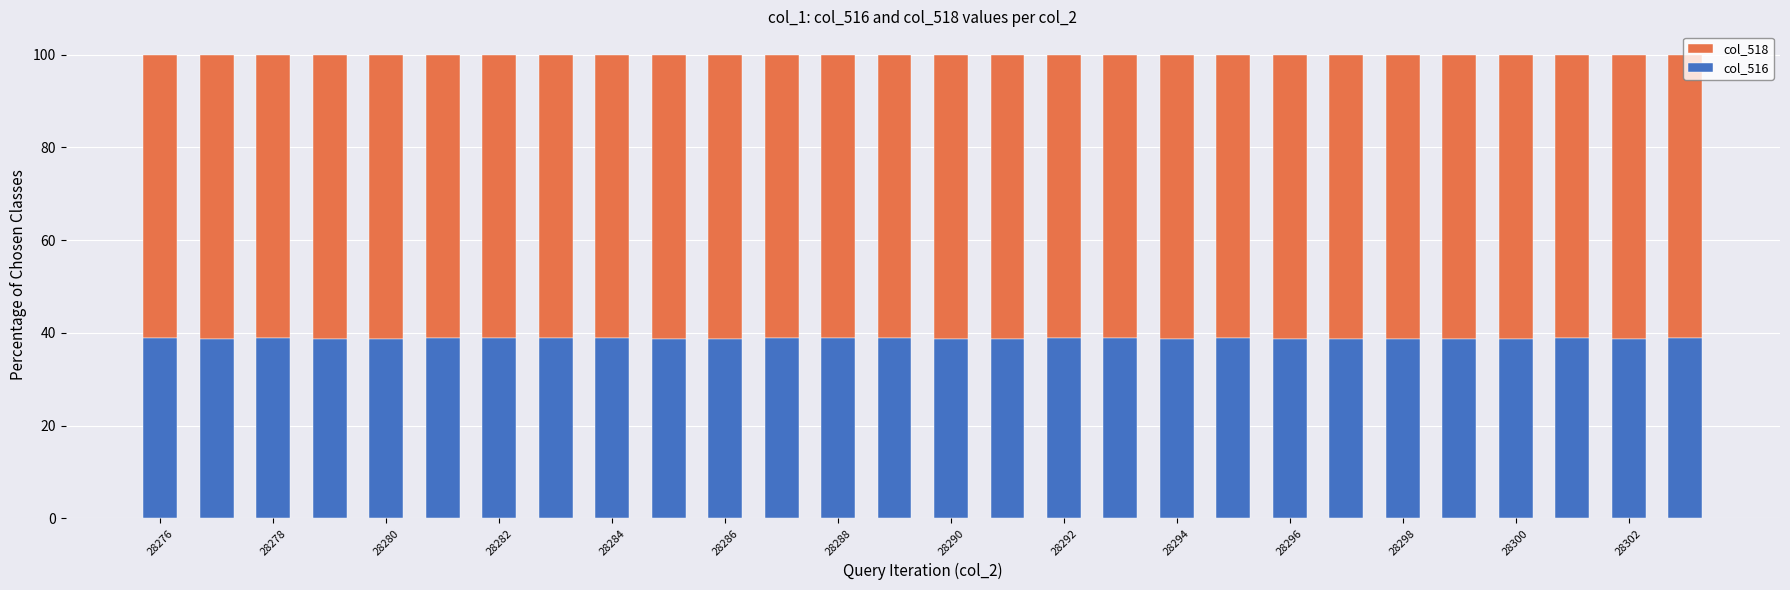

Are the bars horizontal?

No